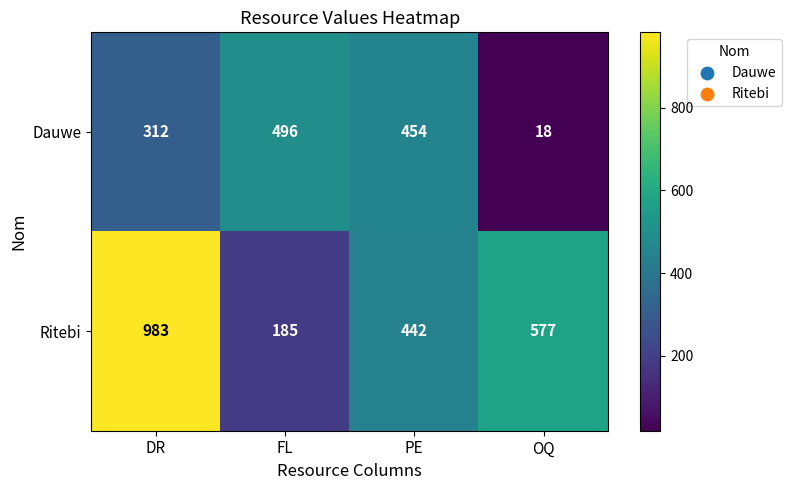

Count the number of categories in the chart.

4